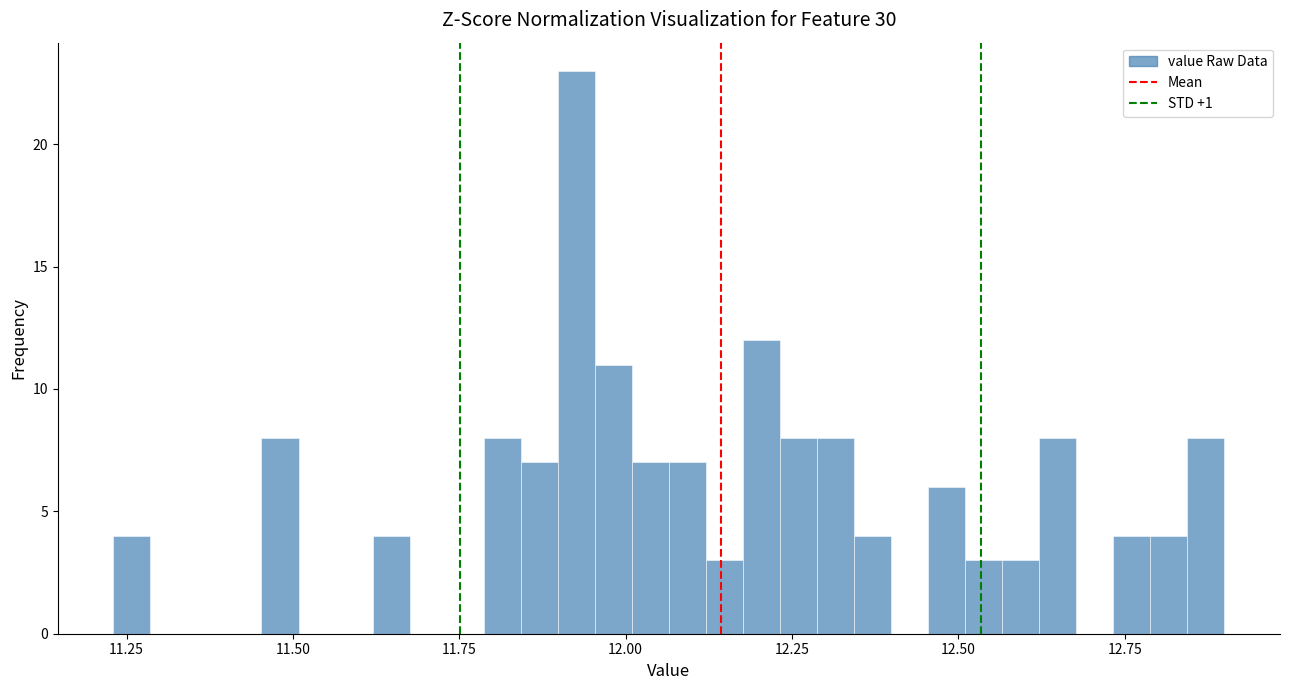

Read against the x-axis, roughly where is the centre of the tallest bar?

11.95